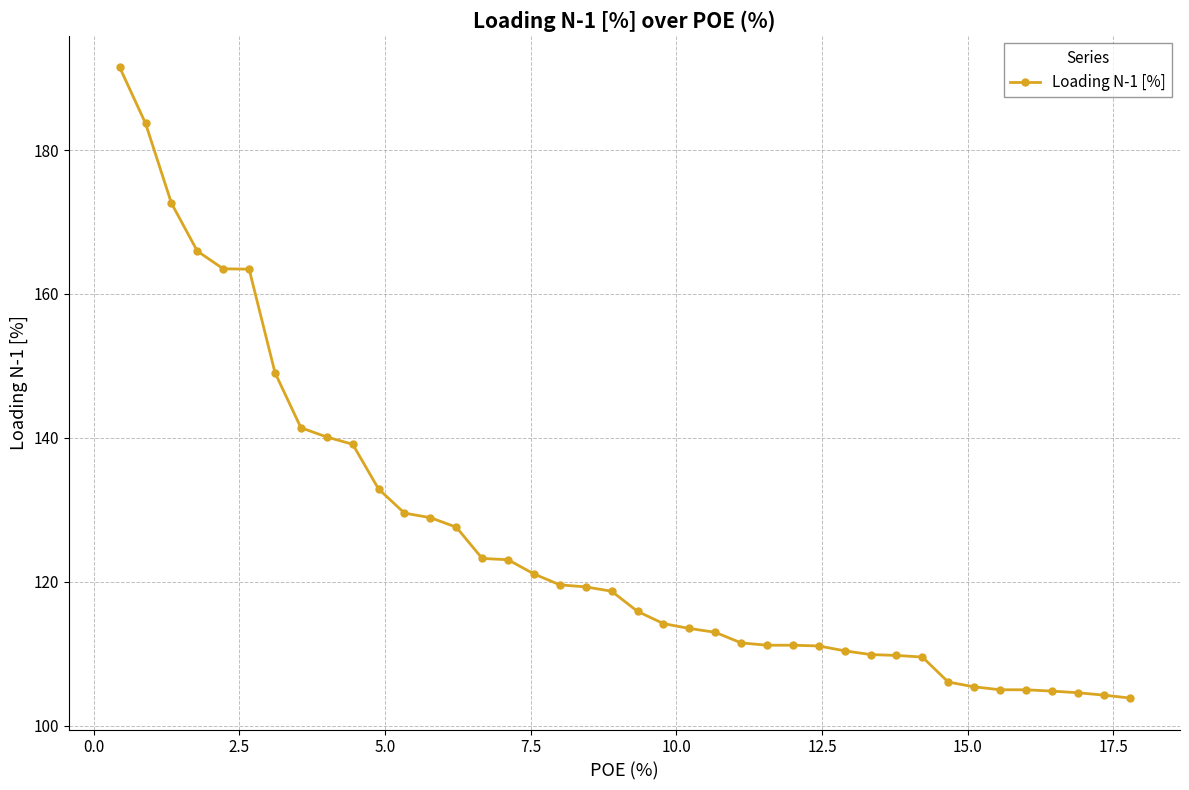

What is the value of the 12th point from the left?

129.6